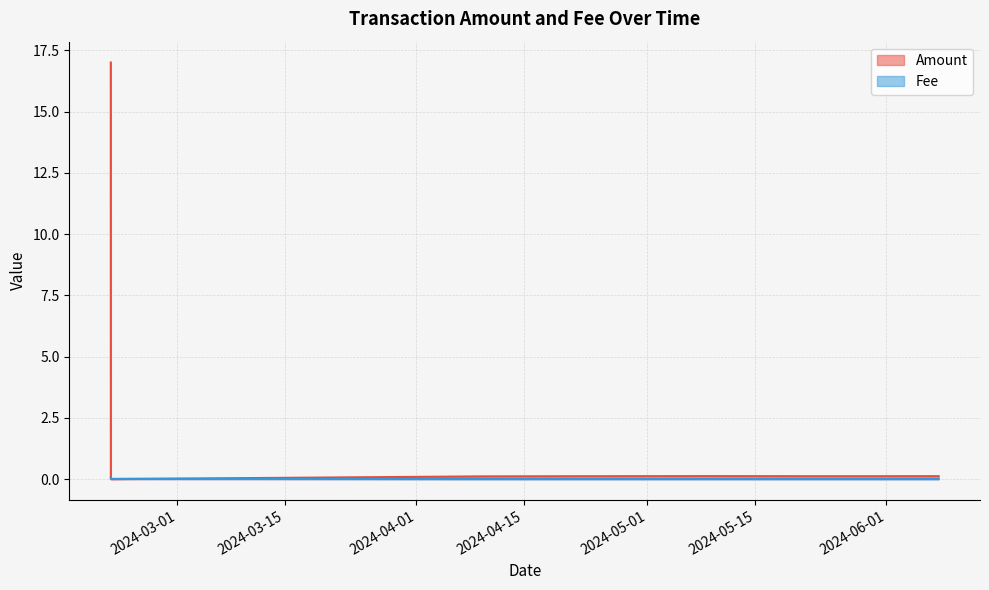

Is it true that Amount equals 0.0 at 2024-02-21 09:27?

True